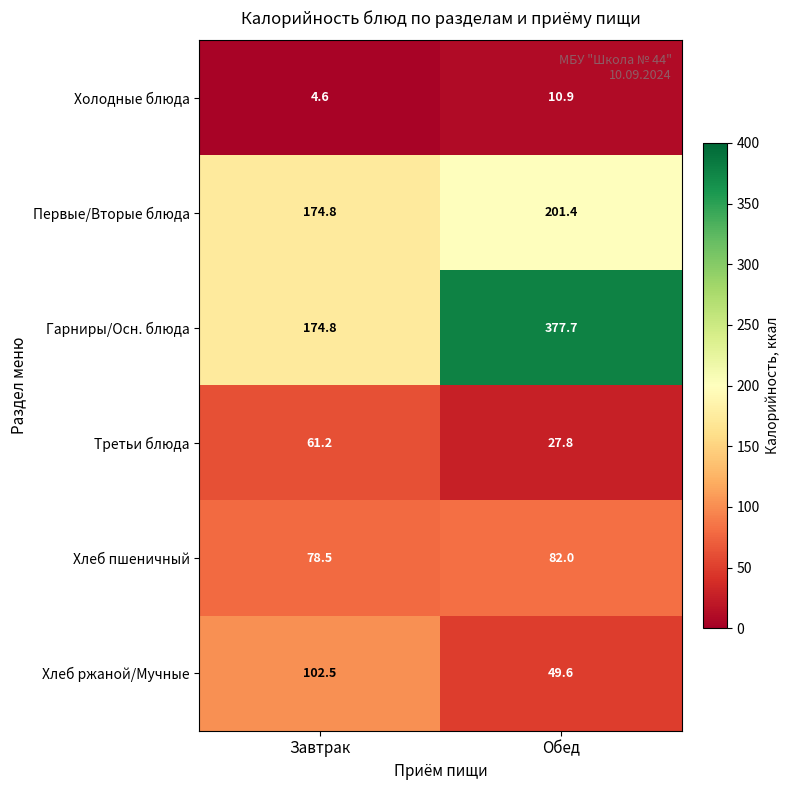

Reading left to right, list all the values displayed in this chart.

Холодные блюда: 4.6	10.9
Первые/Вторые блюда: 174.8	201.4
Гарниры/Осн. блюда: 174.8	377.7
Третьи блюда: 61.2	27.8
Хлеб пшеничный: 78.5	82.0
Хлеб ржаной/Мучные: 102.5	49.6